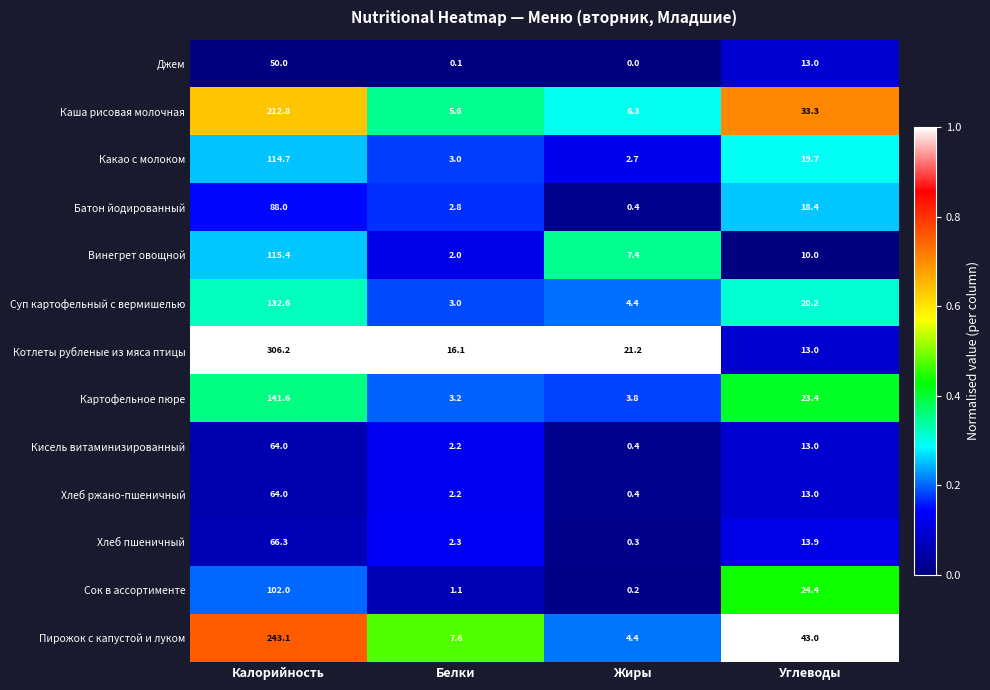

At which category does the chart reach its peak across all series?

Калорийность